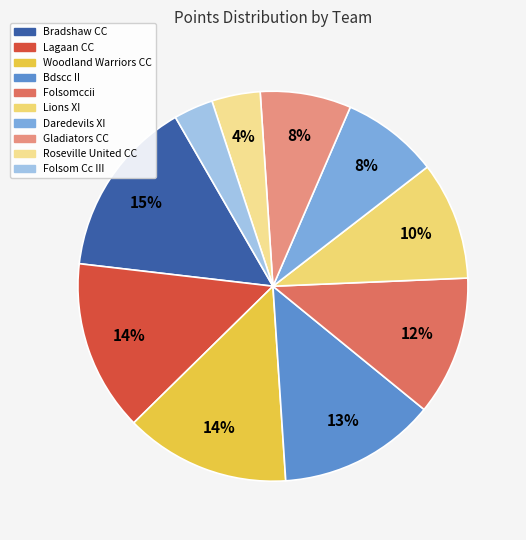

To the nearest percent, what percentage of the pie is Lagaan CC?

14%